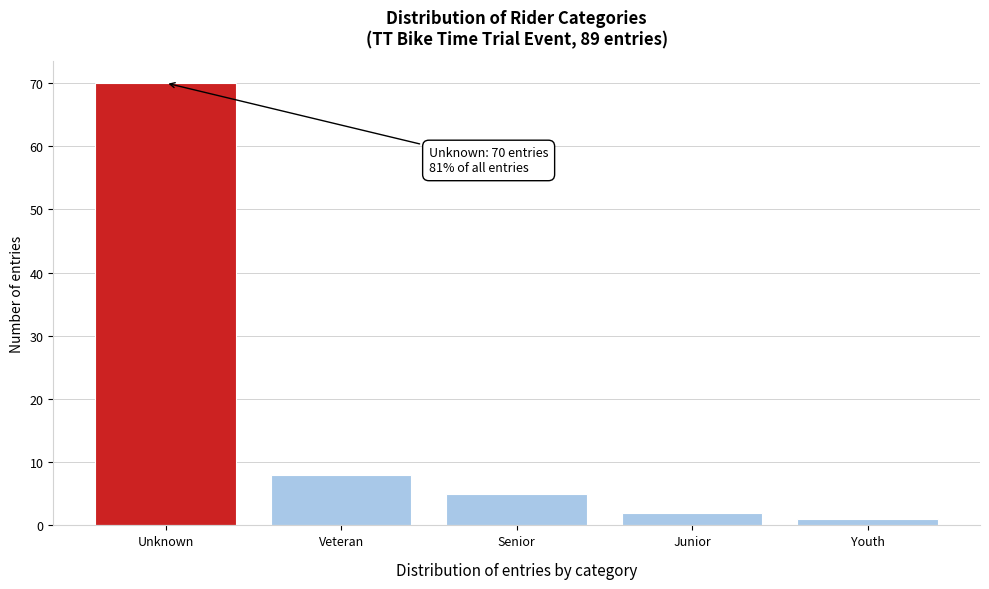

Reading left to right, list all the values displayed in this chart.

70	8	5	2	1